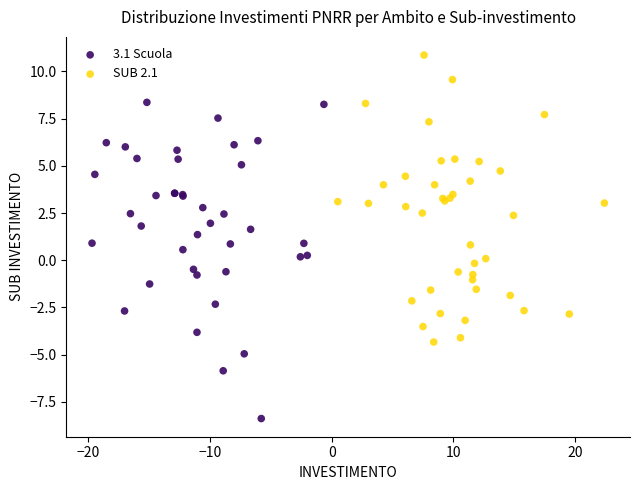

Which series contains the lowest Y value?

3.1 Scuola